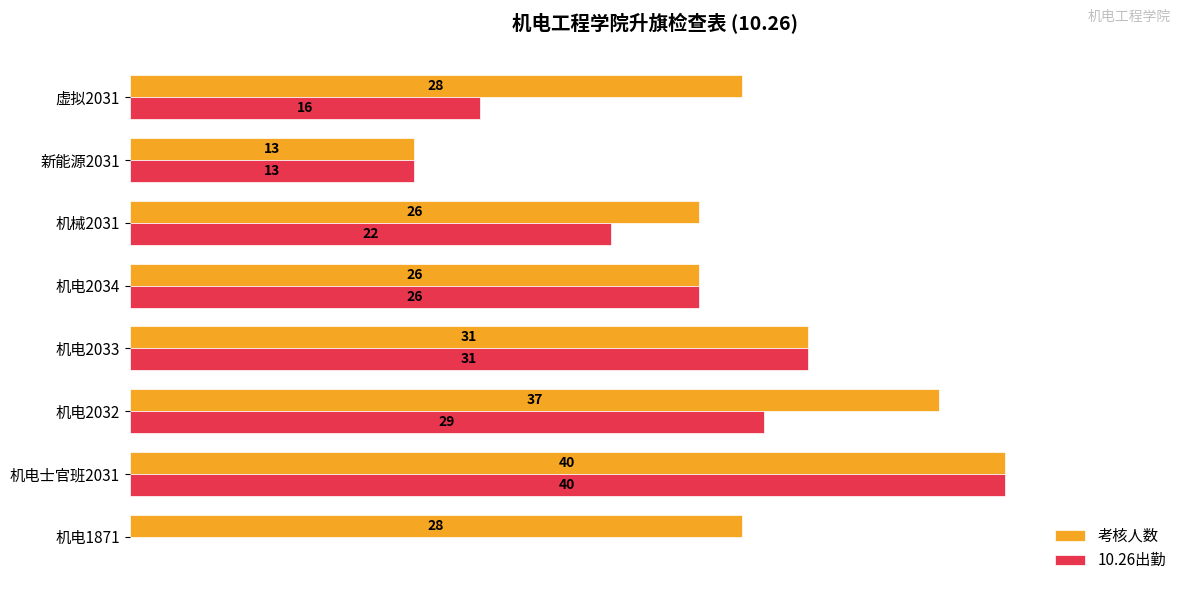

Which series has the widest spread of values?

10.26出勤